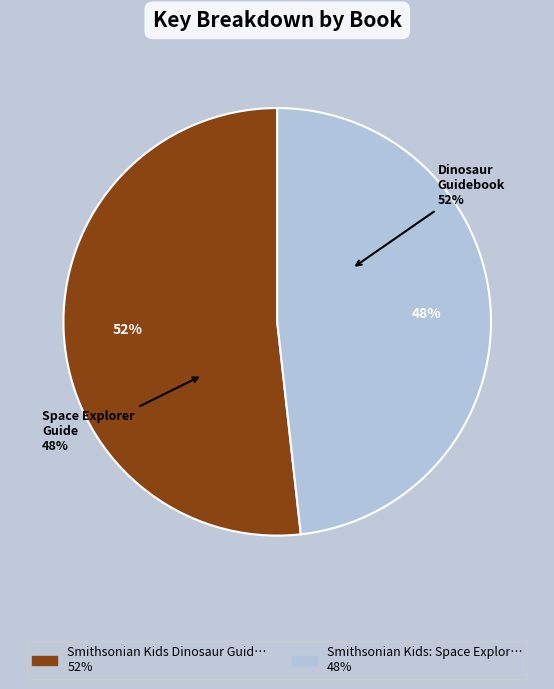

What is the smallest slice in the pie chart?

Smithsonian Kids: Space Explorer Guide